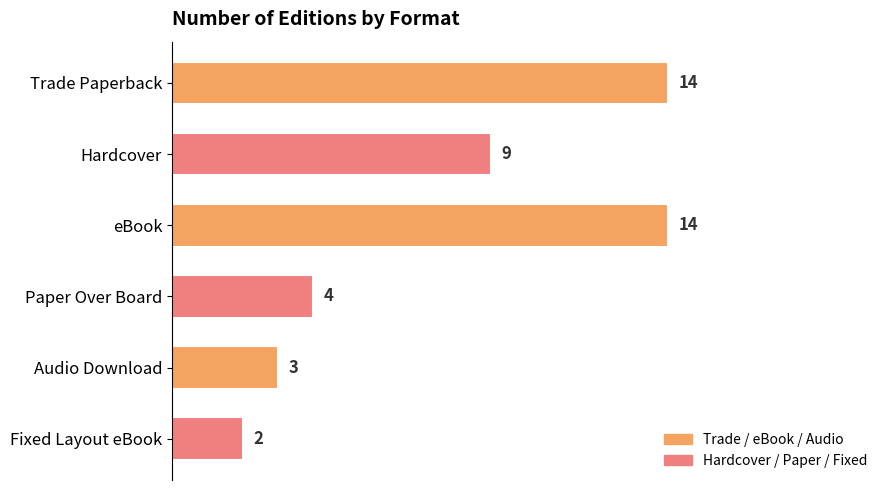

How many values are below 9?

3